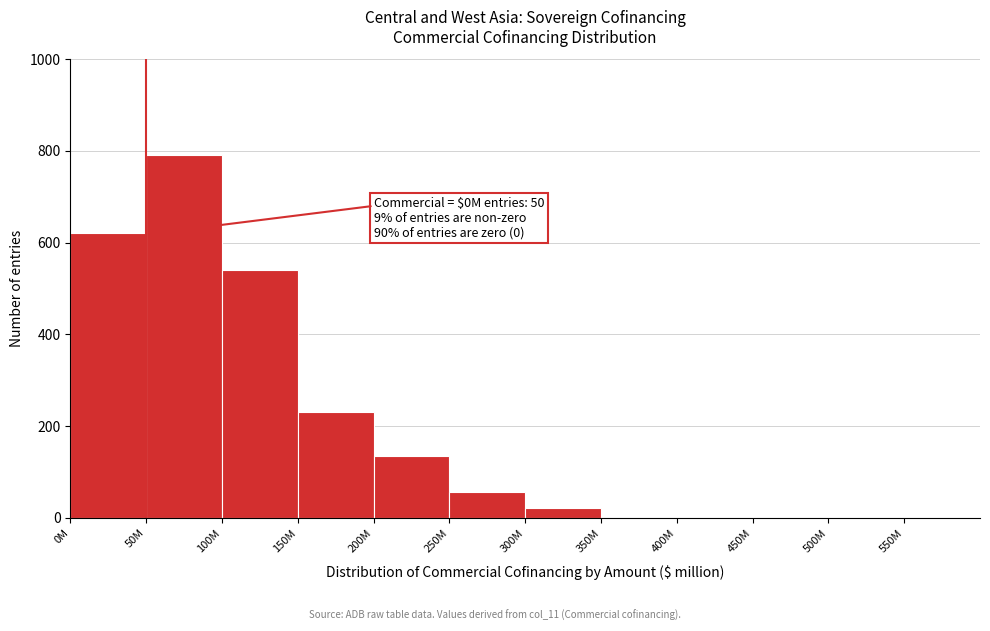

Reading left to right, transcribe all the data shown in this chart.

0M=620	50M=790	100M=540	150M=230	200M=135	250M=57	300M=22	350M=0	400M=0	450M=0	500M=0	550M=0